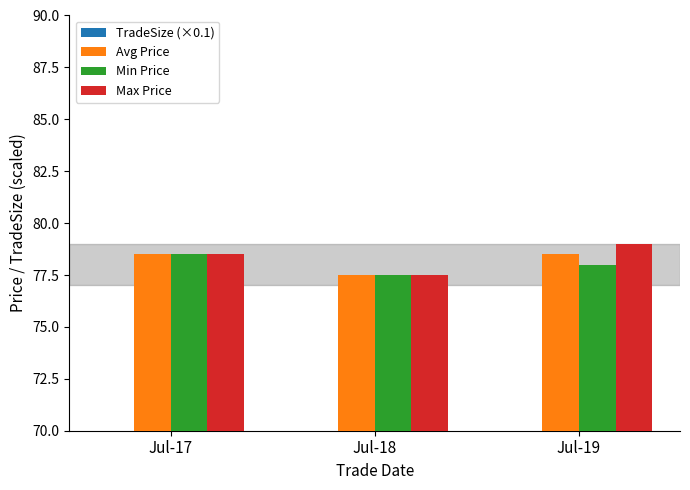

True or false: TradeSize (×0.1) has a value of 62.2 at Jul-17.

True